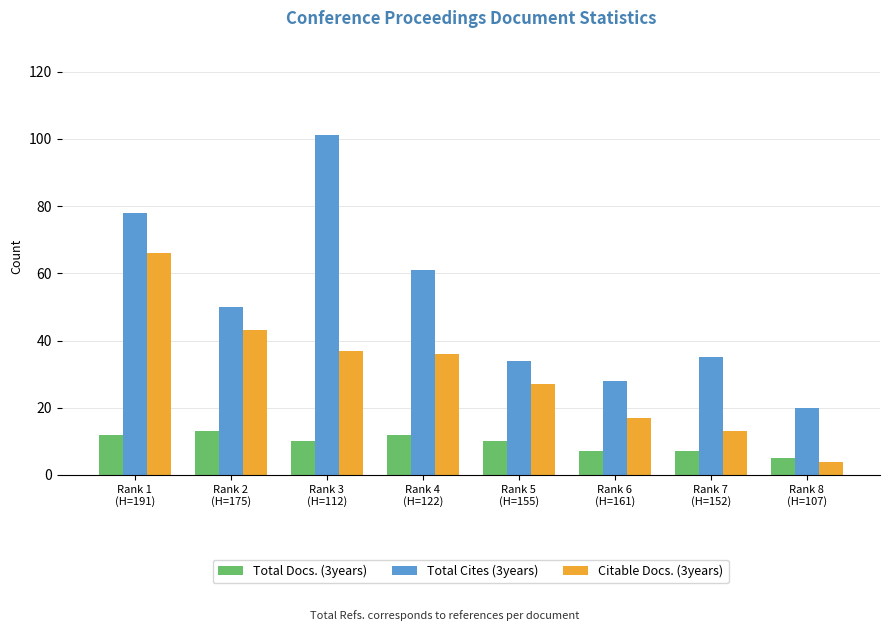

What is the label of the 5th bar from the left?

Rank 5
(H=155)